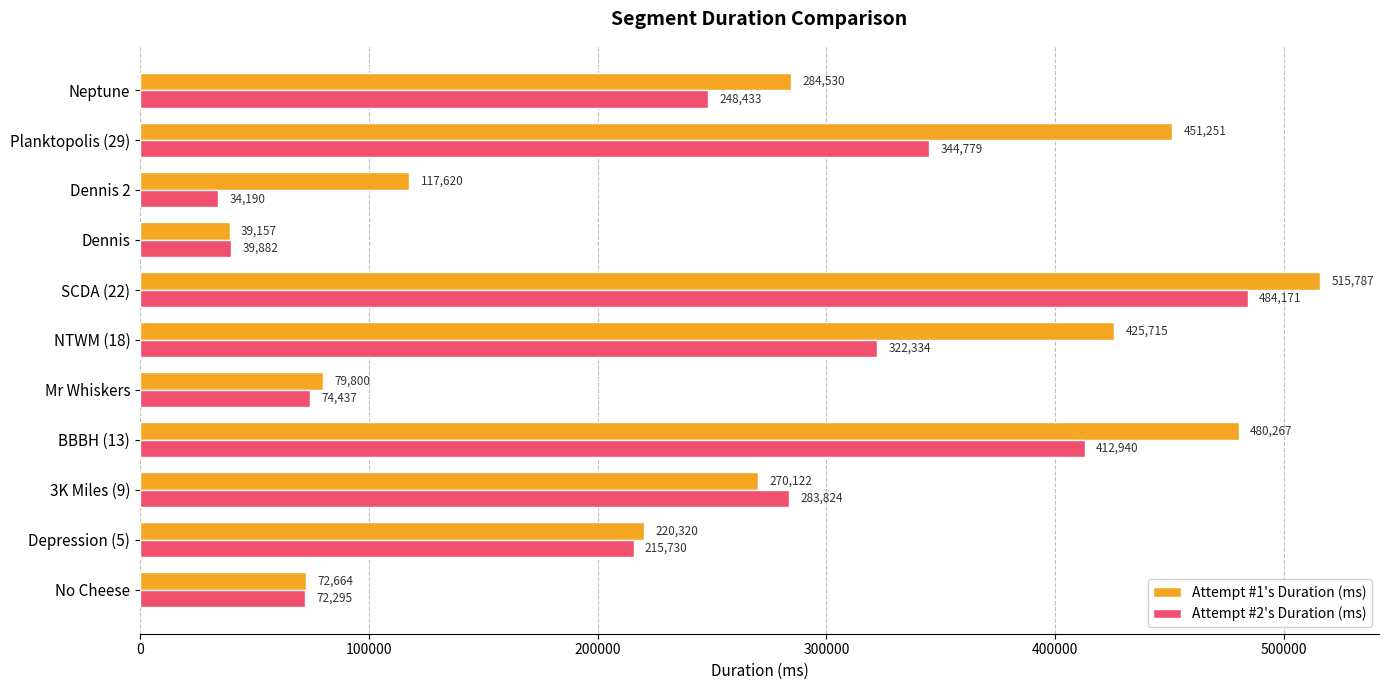

List the labels in order of Attempt #2's Duration (ms) value, largest first.

SCDA (22), BBBH (13), Planktopolis (29), NTWM (18), 3K Miles (9), Neptune, Depression (5), Mr Whiskers, No Cheese, Dennis, Dennis 2